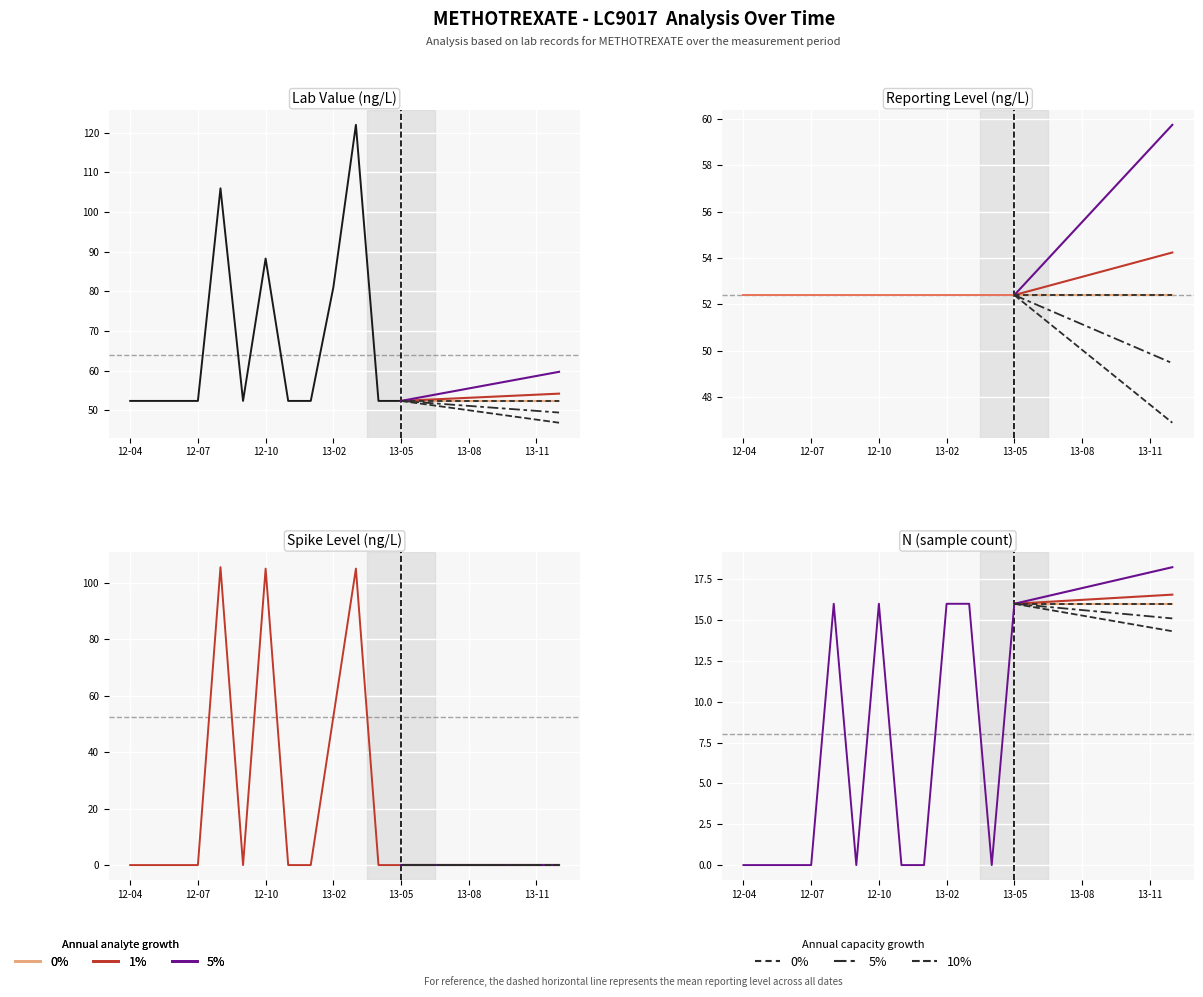

Between which two adjacent categories do REPORTING LEVEL and Spike Level first intersect?

2012-07-26 and 2012-08-15